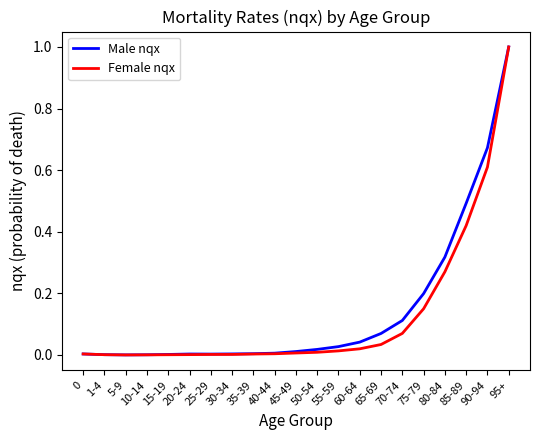

Is it true that Male nqx equals 0.0 at 50-54?

True